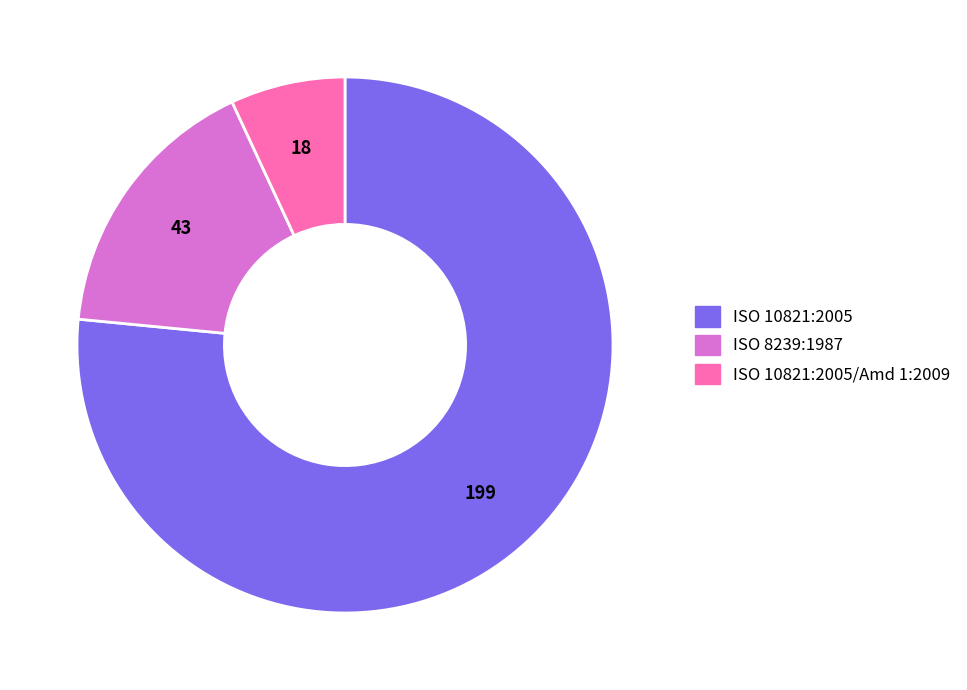

Is there a majority slice in this chart?

Yes